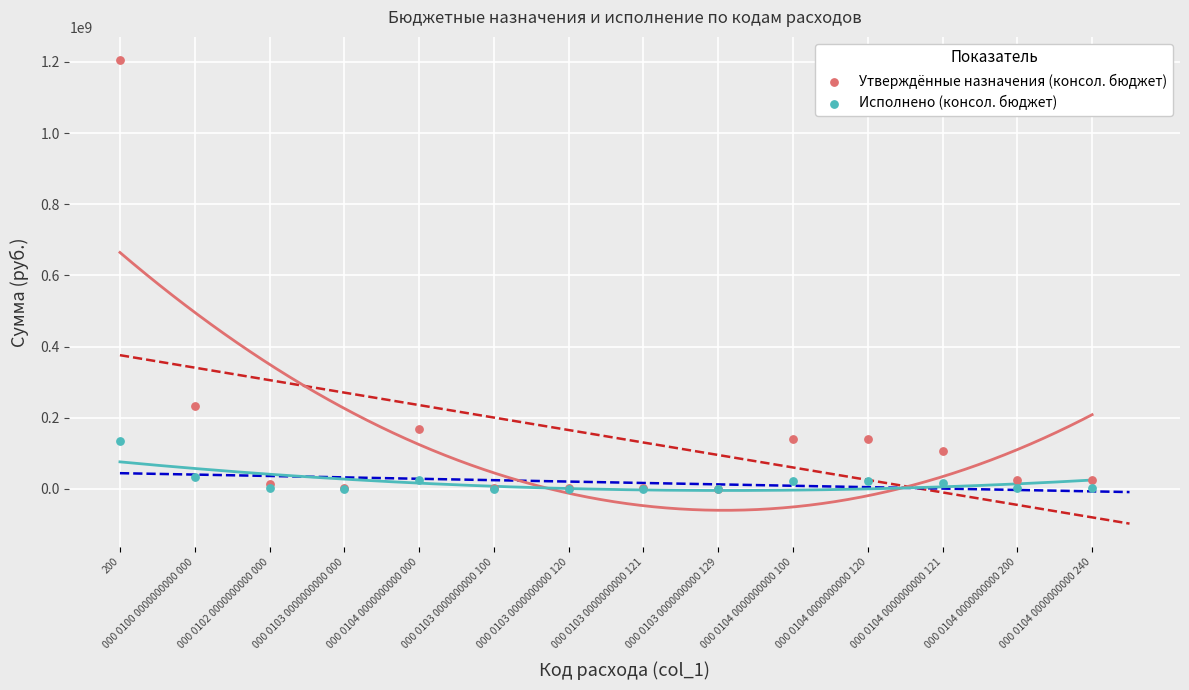

Which series has the largest Y range (max minus min)?

Утверждённые назначения (консол. бюджет)